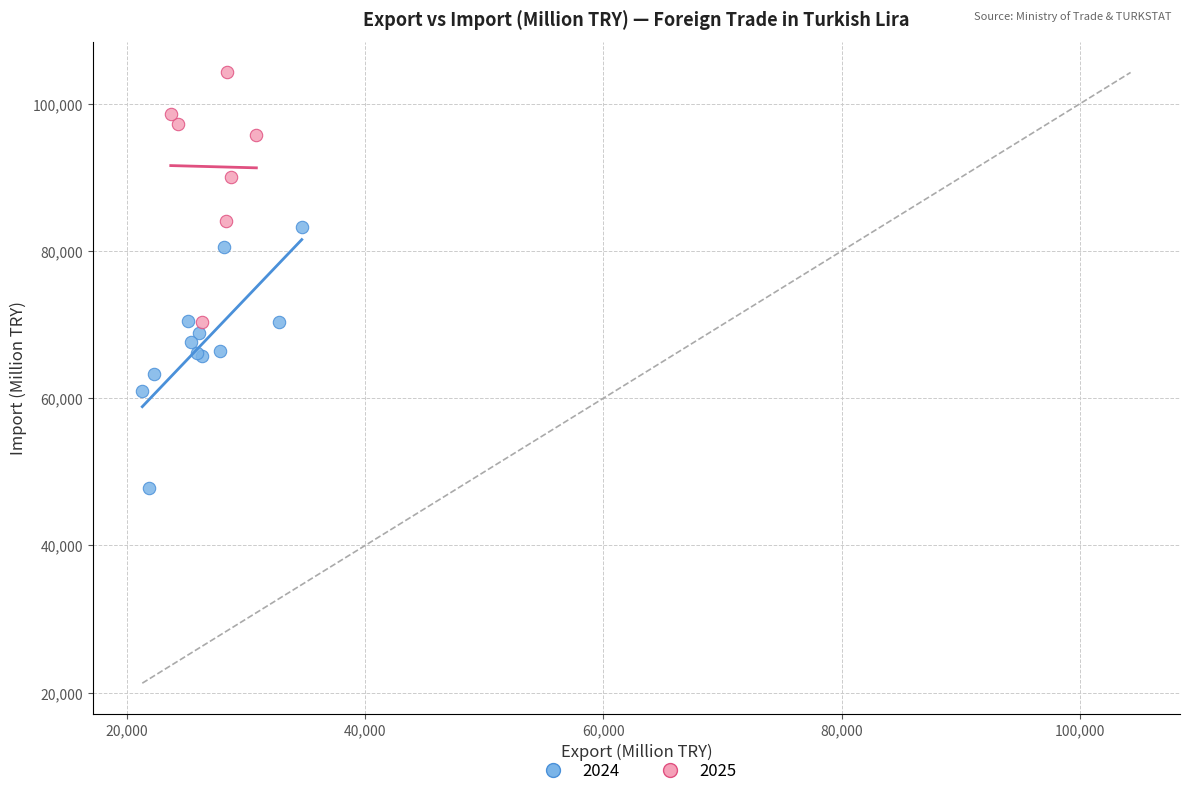

Which series contains the highest Y value?

2025